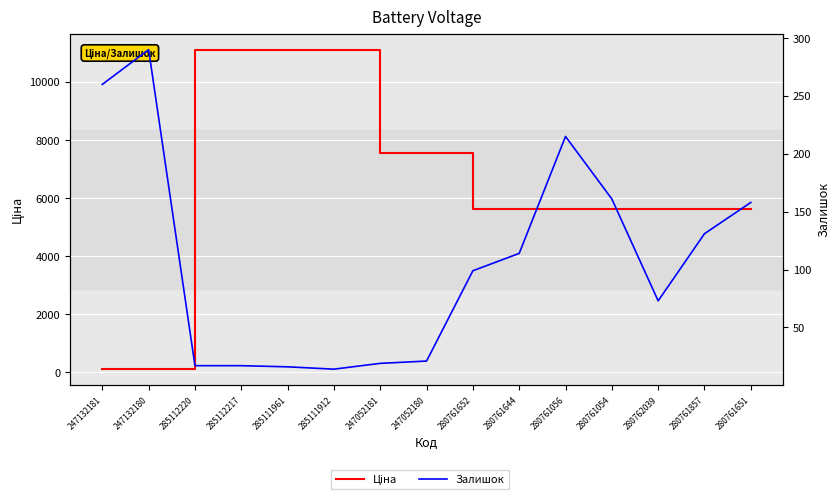

What is the label of the 14th point from the left?

280761857